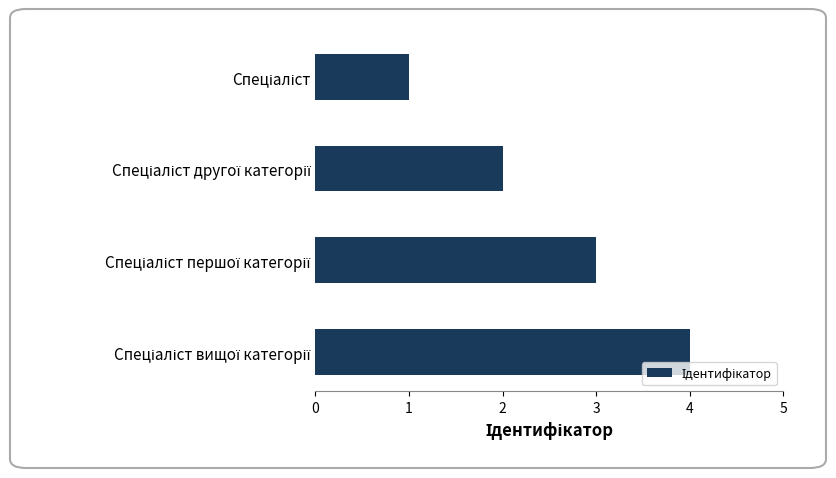

What is the maximum value shown in the chart?

4